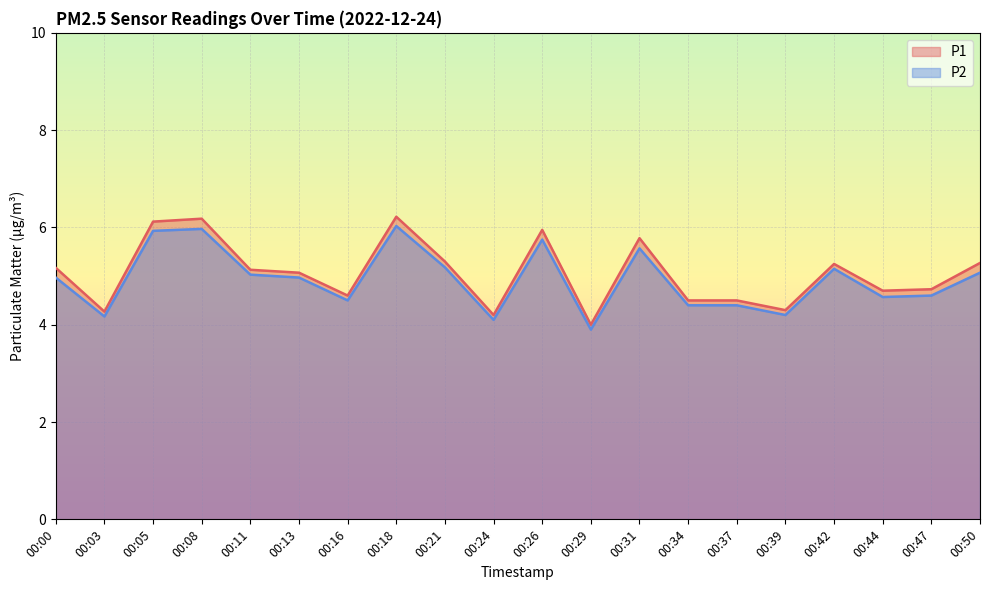

True or false: P2 has a value of 7.6 at 00:31.

False